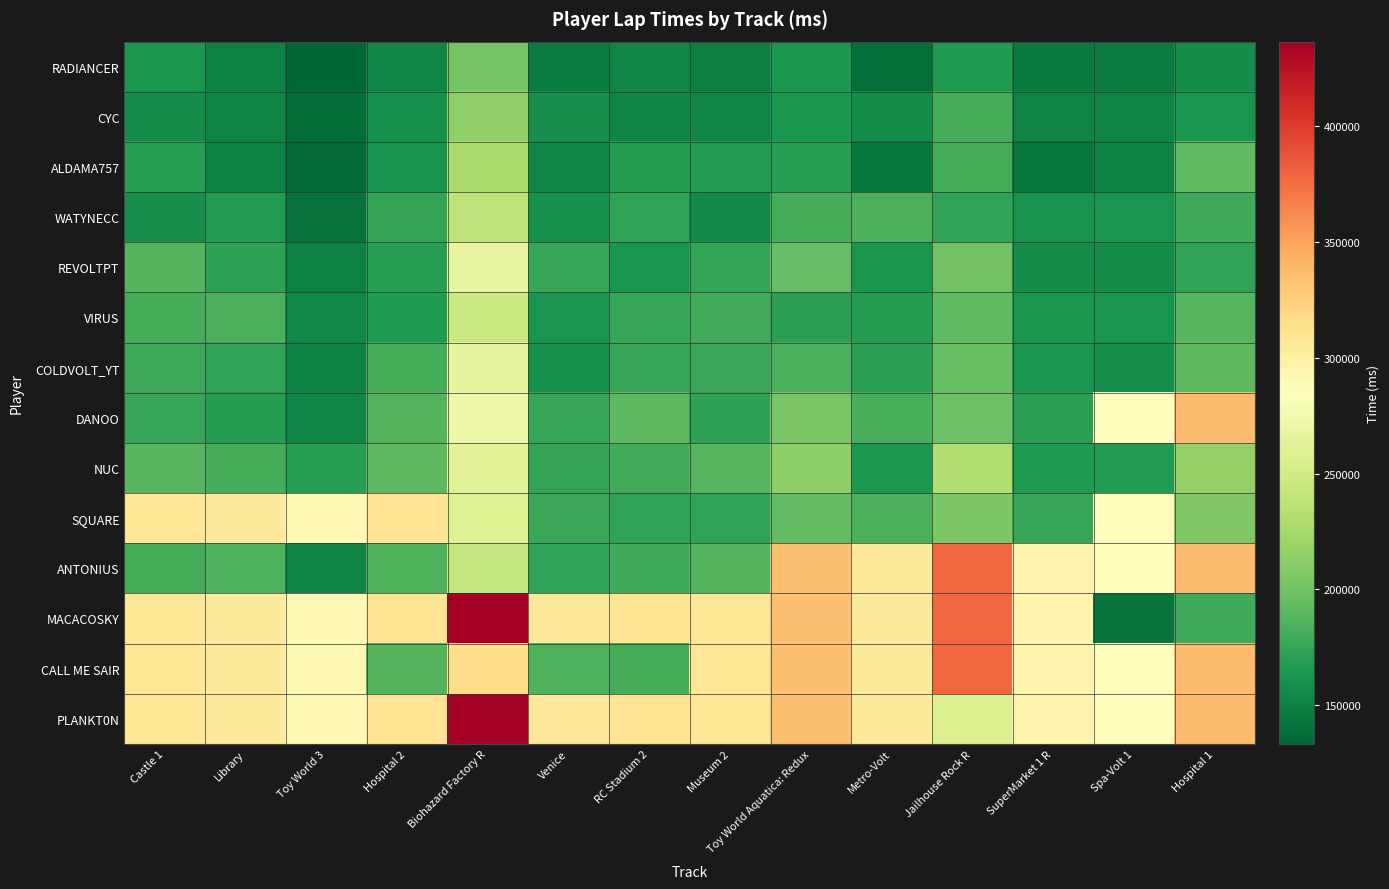

What is the spread (max minus min) of values at Library?

154804